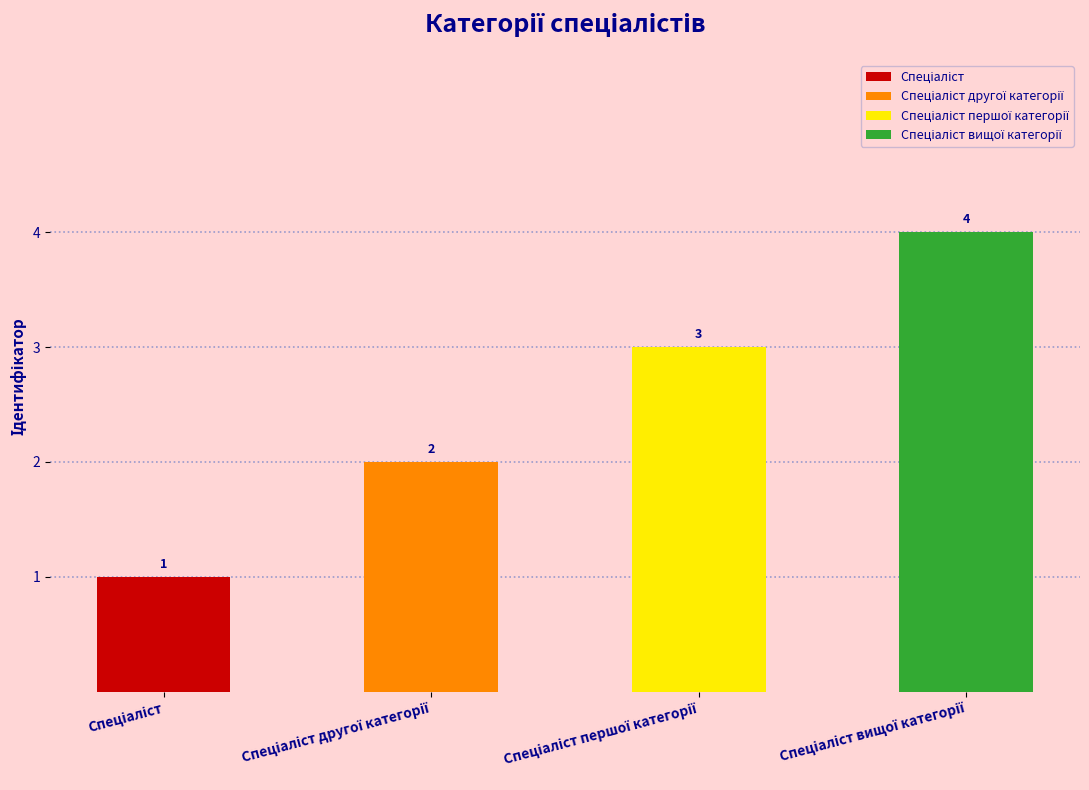

What position from the left is Спеціаліст вищої категорії?

4